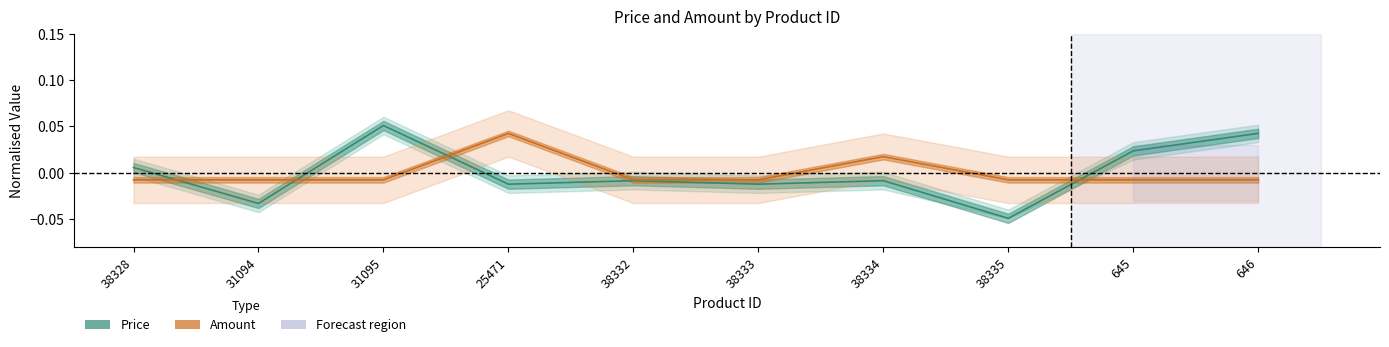

Which category has the highest value in the Amount (centre) series?

25471